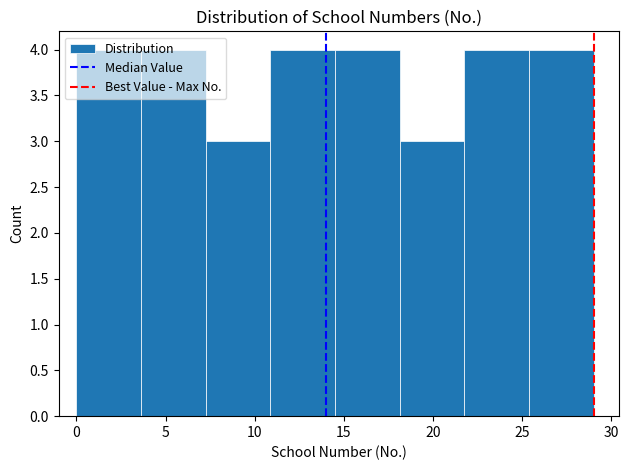

Reading left to right, transcribe this chart: for each bar, give the range it covers on the x-axis and its height. Neither the bar edges nor the heights are printed on the chart, so give them approximately, as read against the axes.

0.0 to 3.5: 4
3.5 to 7.5: 4
7.5 to 11.0: 3
11.0 to 14.5: 4
14.5 to 18.0: 4
18.0 to 22.0: 3
22.0 to 25.5: 4
25.5 to 29.0: 4